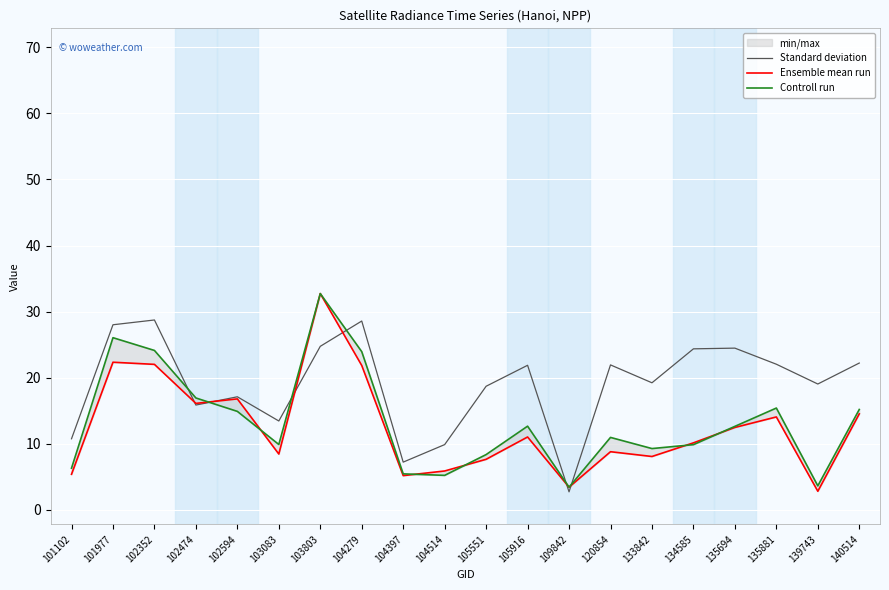

At which category is the sum across all series the highest?

103803